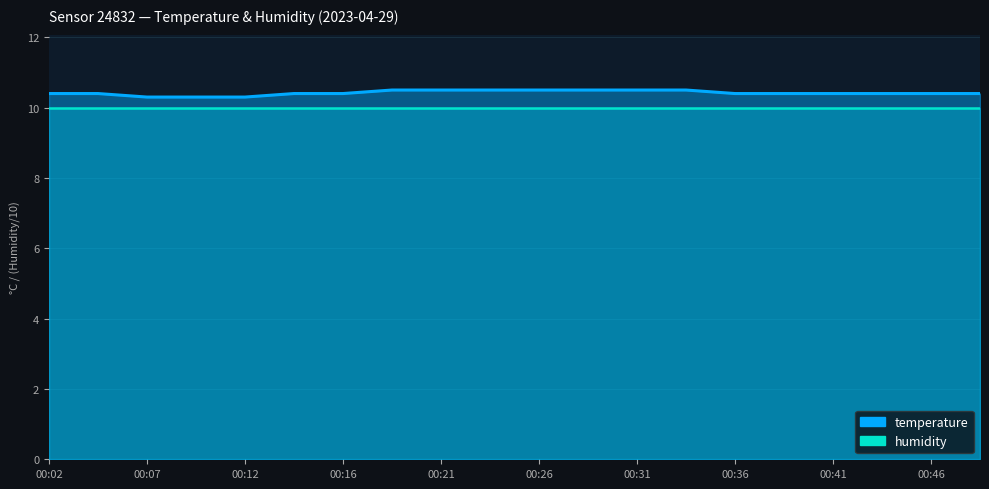

True or false: the data shows 18.4 at 00:31.

False